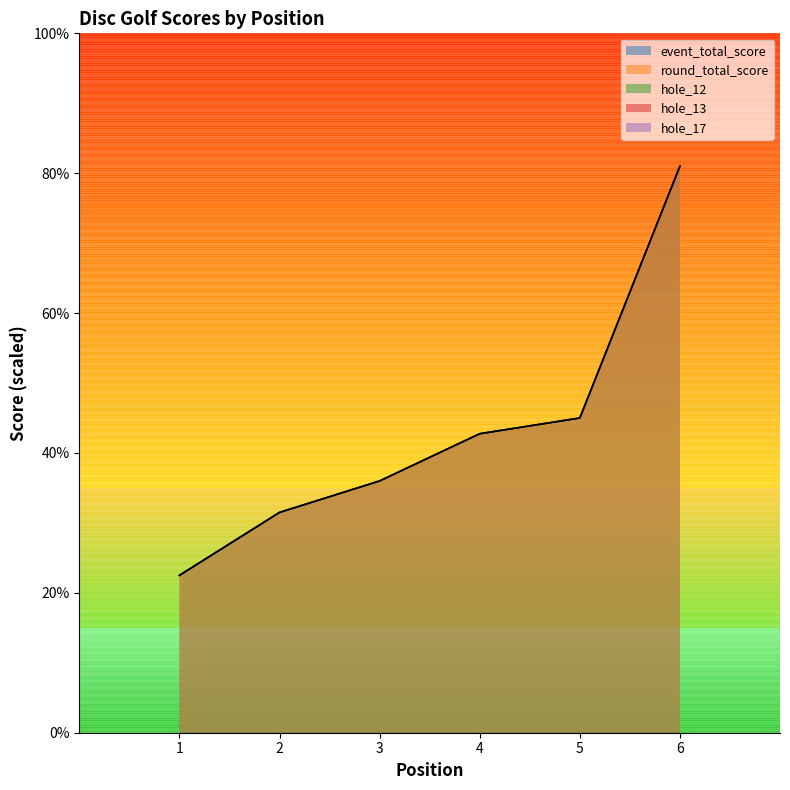

Reading left to right, what are all the values shown in this chart?

event_total_score: 22.5	31.5	36.0	42.8	45.0	81.0
round_total_score: 22.5	31.5	36.0	42.8	45.0	81.0
hole_12: -83.2	-85.5	-81.0	-83.2	-83.2	-76.5
hole_13: -83.2	-83.2	-78.8	-83.2	-81.0	-76.5
hole_17: -85.5	-83.2	-83.2	-81.0	-85.5	-78.8